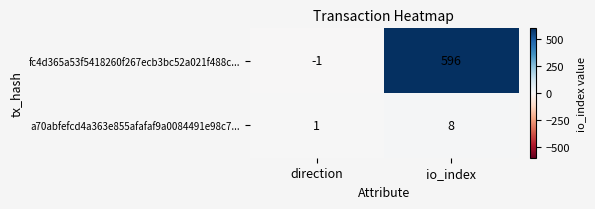

What is the sum of the fc4d365a53f5418260f267ecb3bc52a021f488c... values at io_index and direction?

595